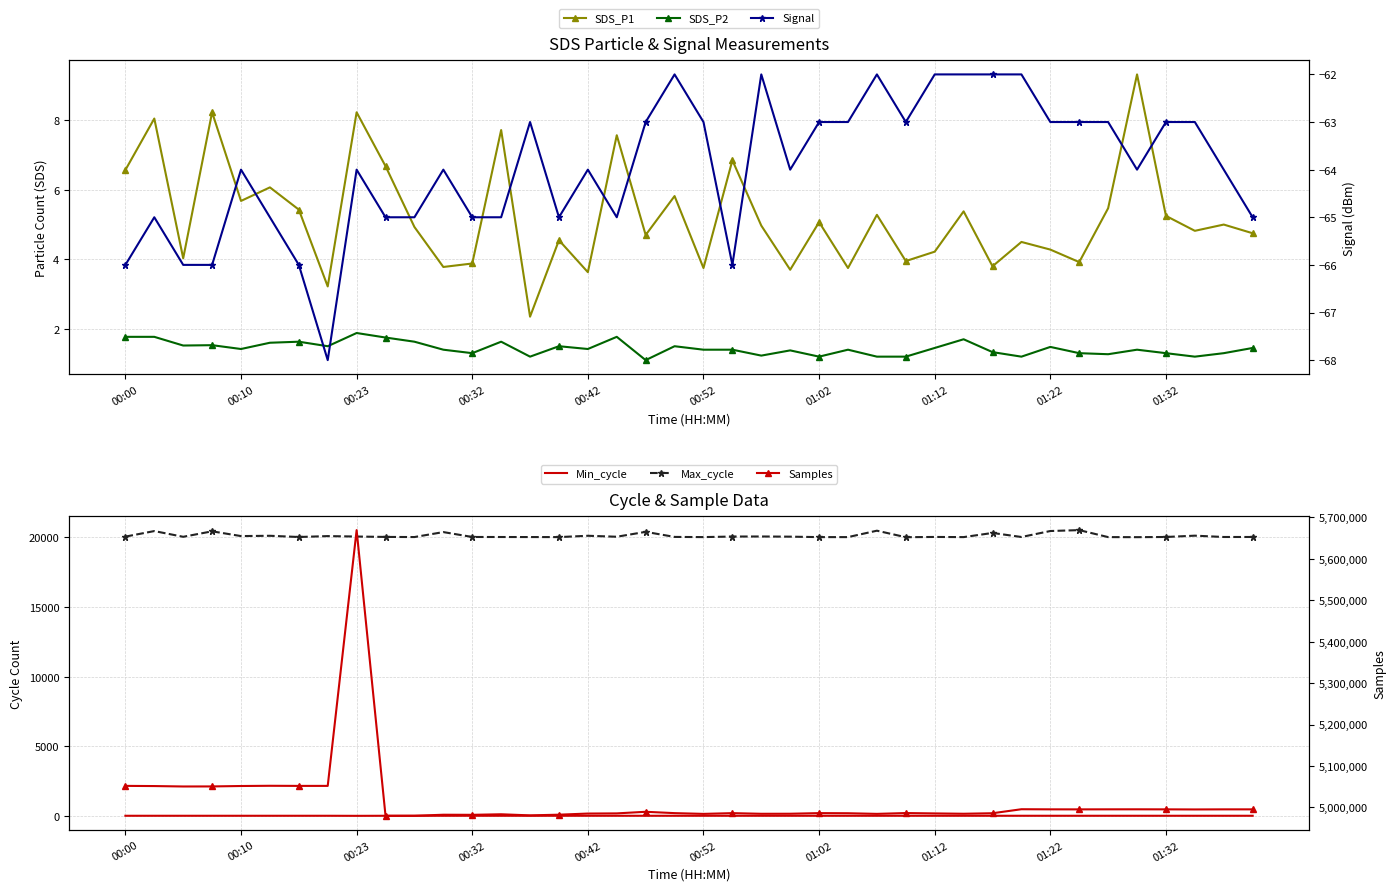

True or false: Min_cycle has more than 1 interior local peaks.

False